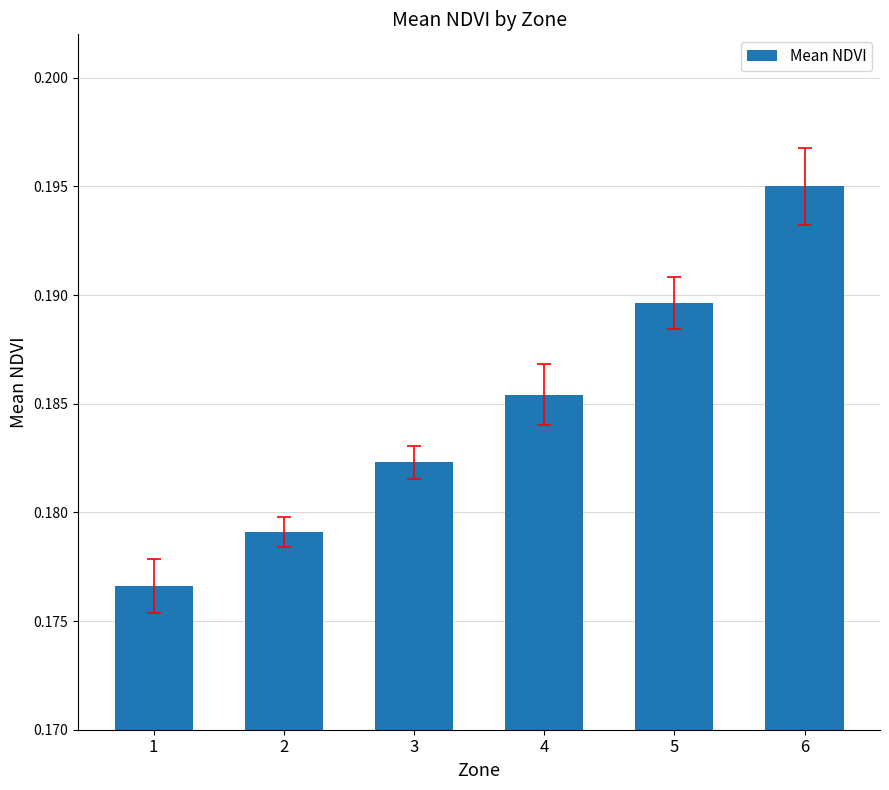

Which has a higher value, 5 or 3?

5